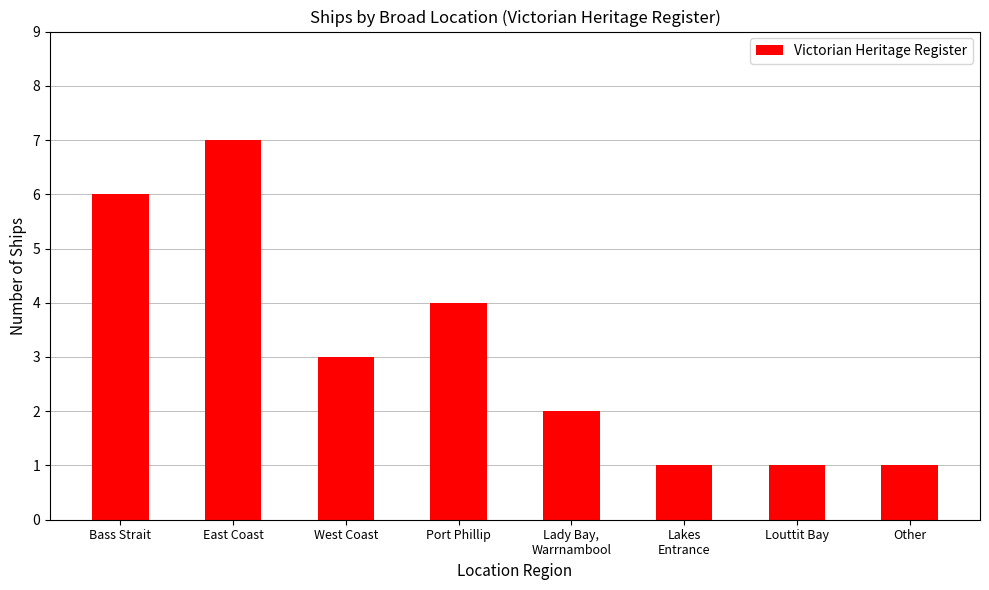

Read the value at Lady Bay,
Warrnambool.

2